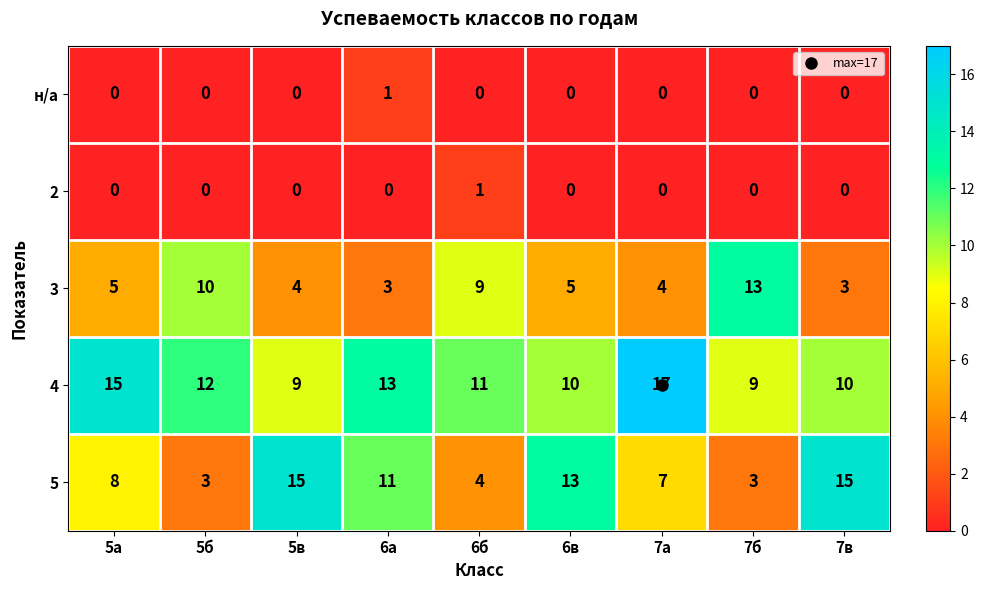

At which label is 5 closest to 9?

5а